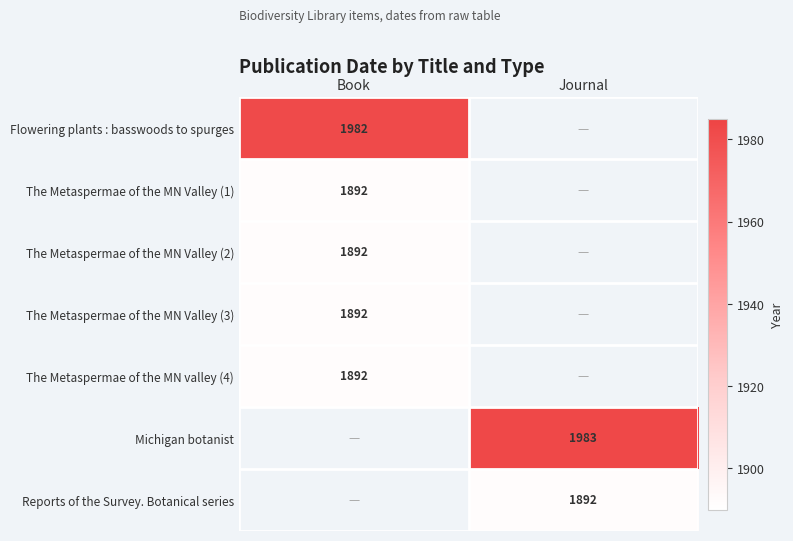

True or false: The Metaspermae of the MN Valley (3) has a value of 1892 at Book.

True